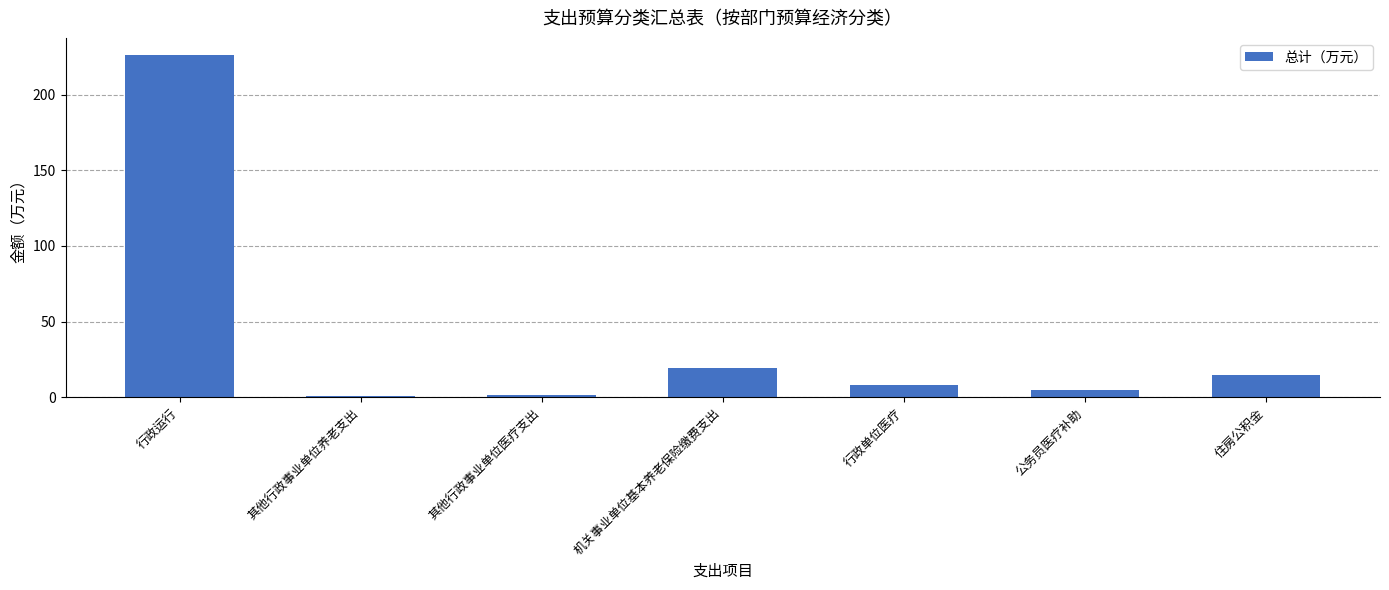

How many data points are above 8?

4